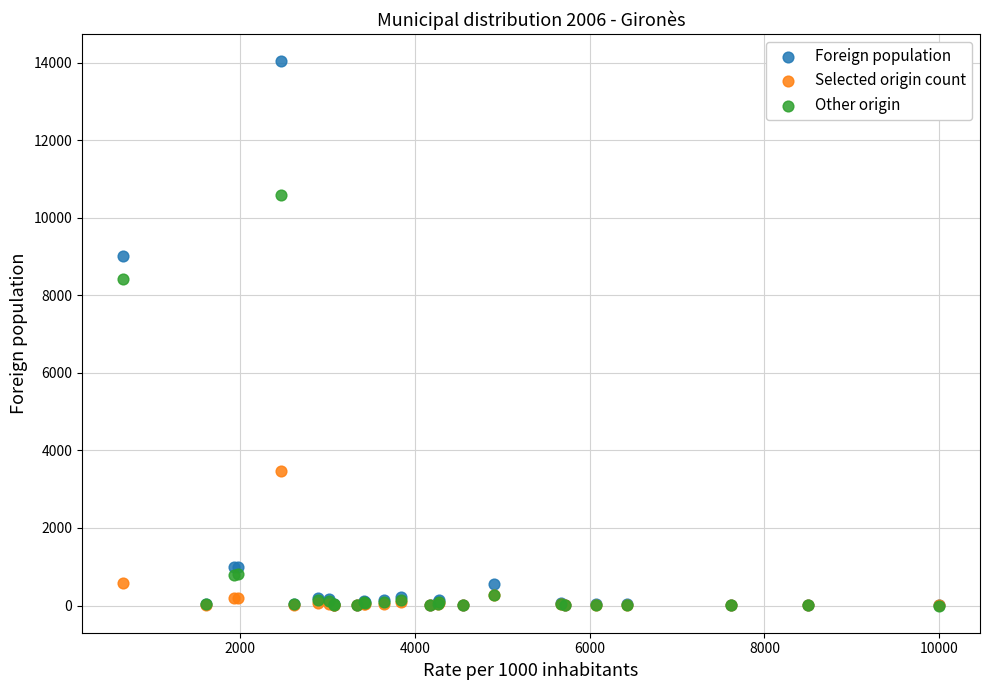

In the Other origin series, what Y value is closest to 5287?

8424